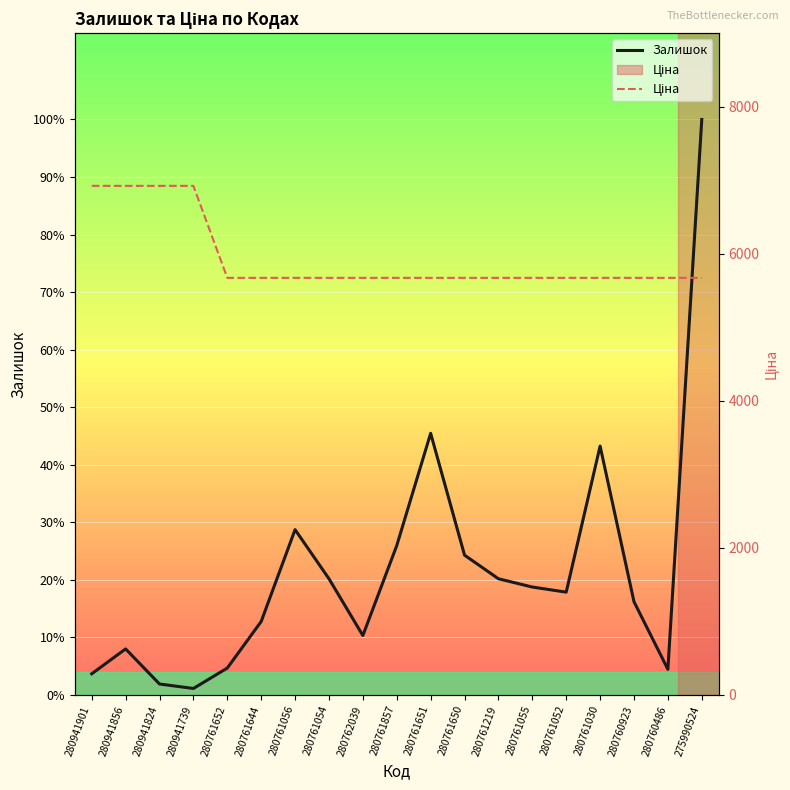

At which category is the sum across all series the highest?

280941856